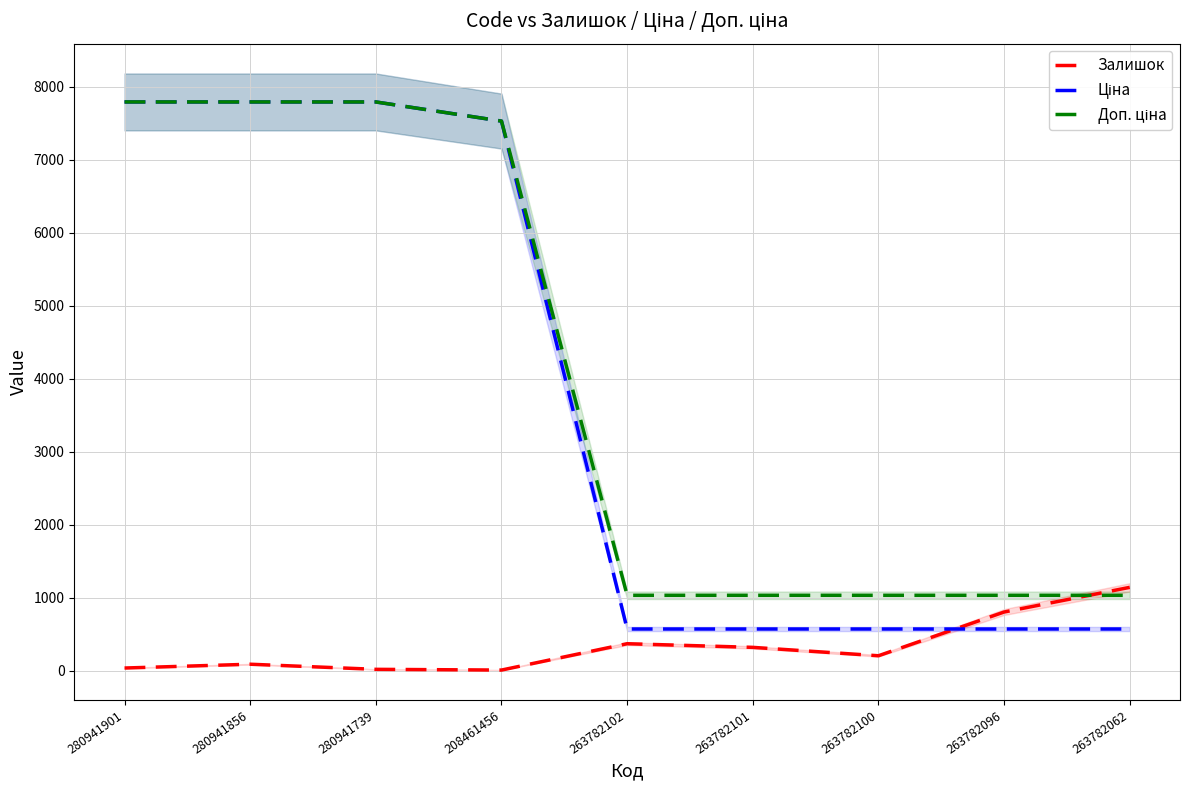

What is the value of the Доп. ціна point at the 3rd from the left?

7792.9